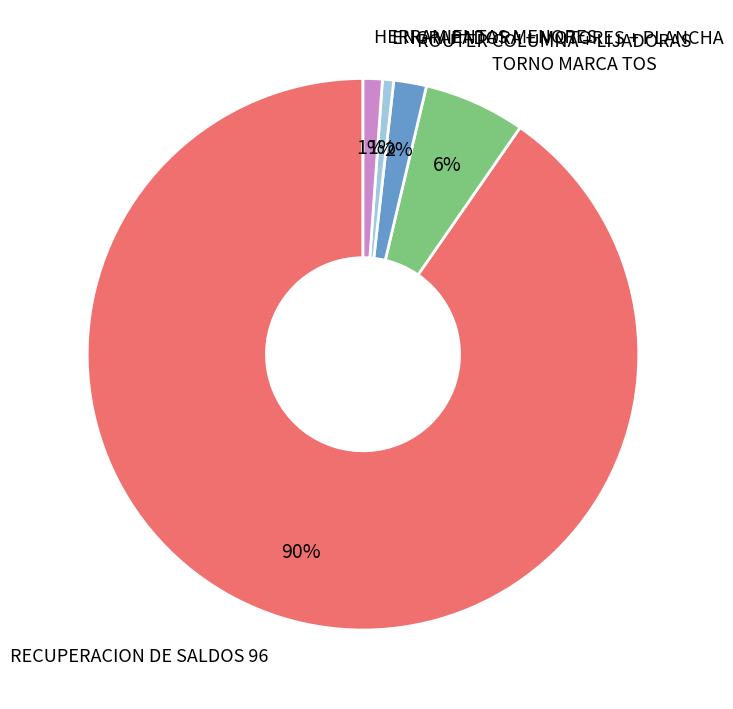

What is the ratio of the value at ROUTER COLUMNA + LIJADORAS to the value at TORNO MARCA TOS?

0.3